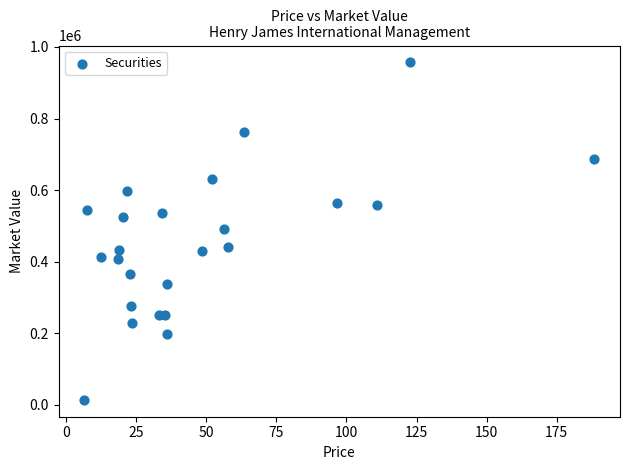

What is the range of Y values (max minus min)?

942560